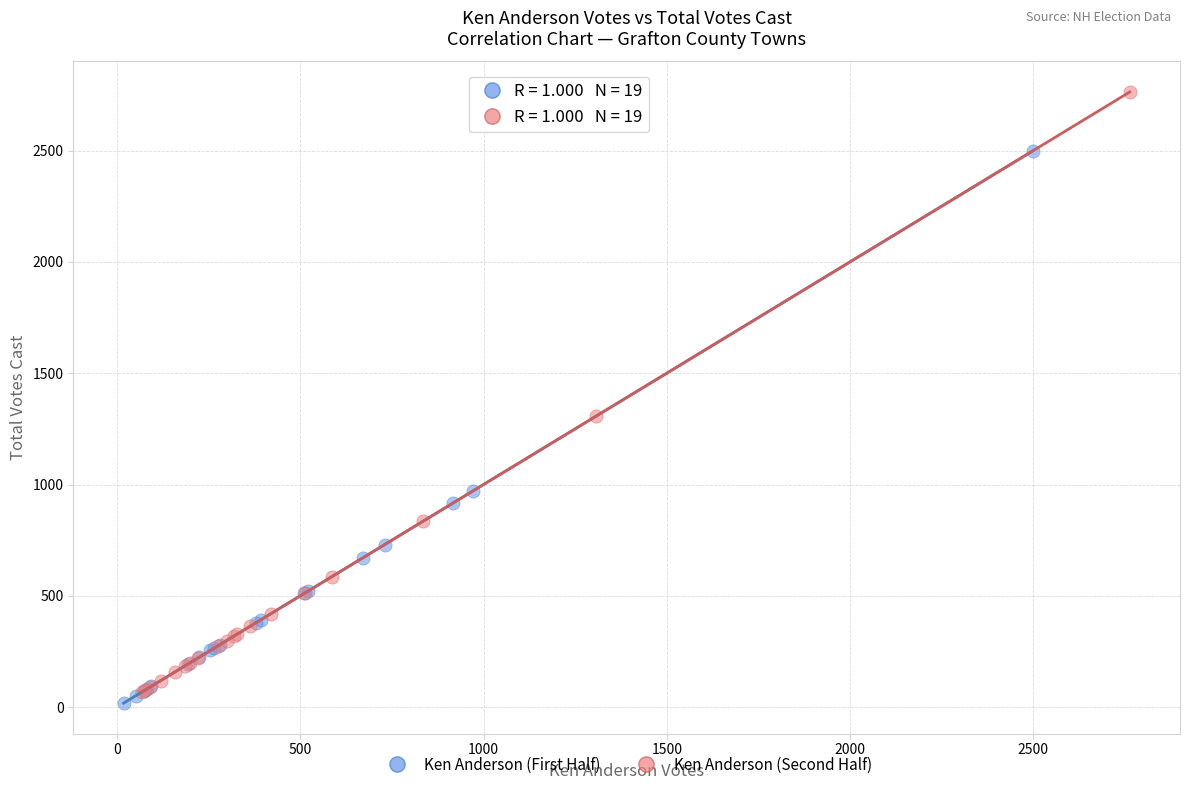

Which series contains the highest Y value?

Ken Anderson (Second Half)